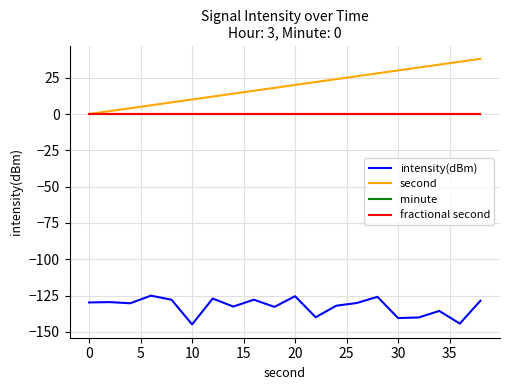

Does the chart display data point markers on the line(s)?

No